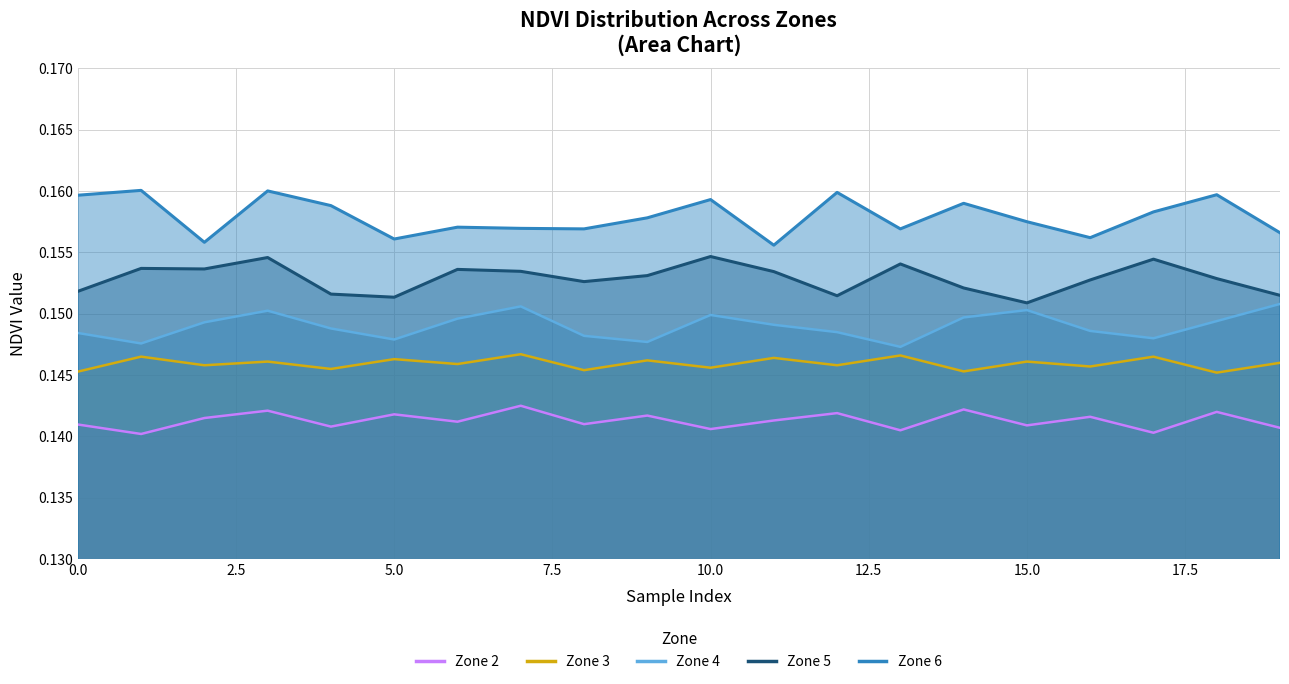

True or false: Zone 2 and Zone 5 cross at least once.

False